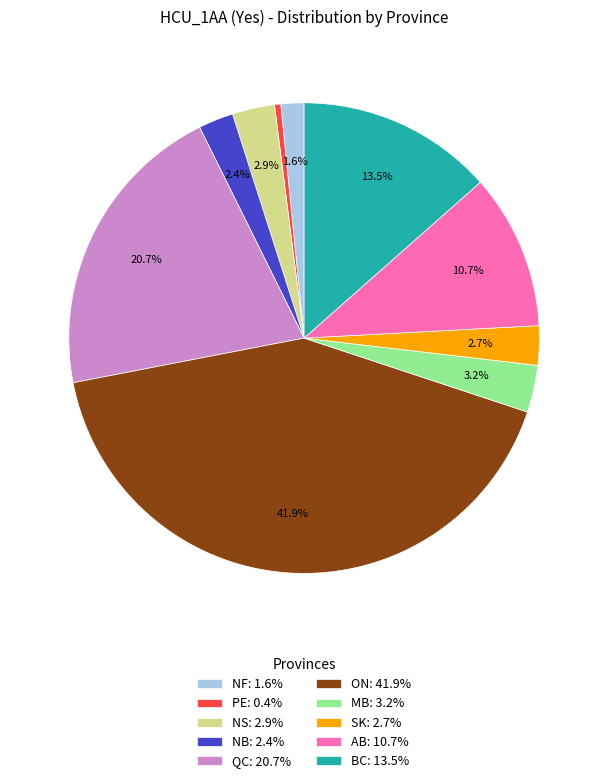

Which has a higher value, NB or BC?

BC